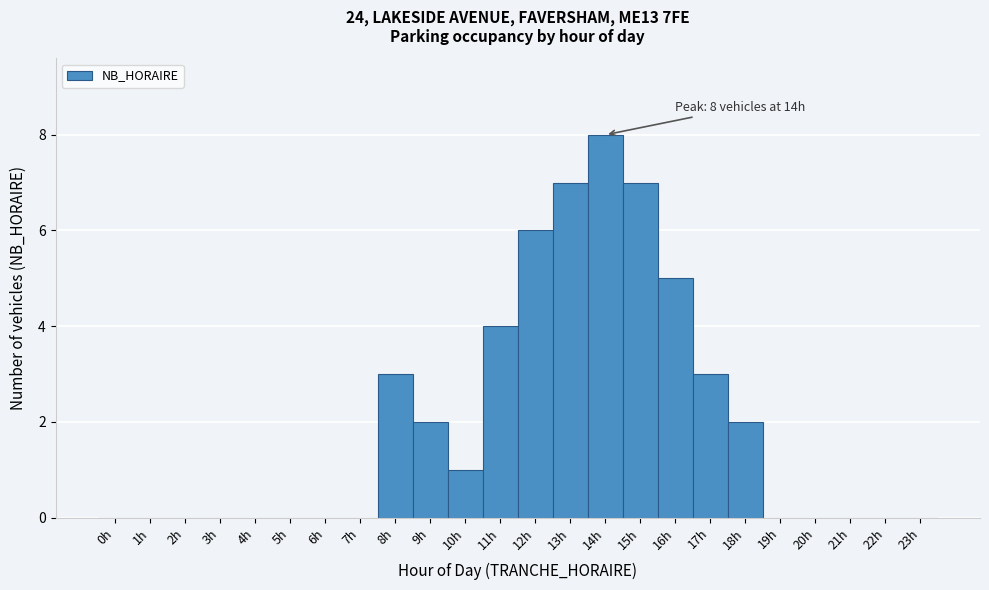

Which range on the x-axis has the tallest bar?

13.5 to 14.5